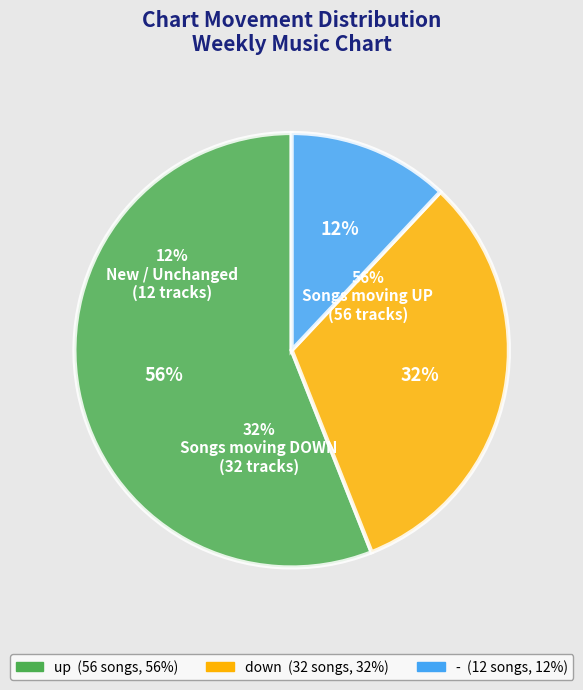

Rank the categories by value from lowest to highest.

-, down, up